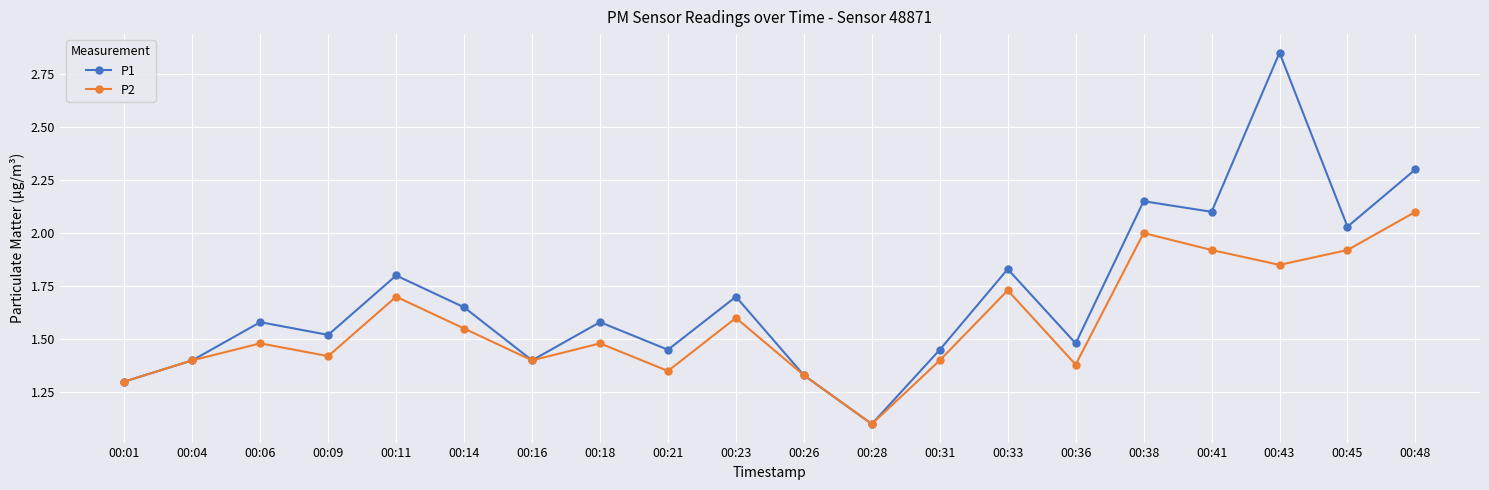

At how many categories does at least one series exceed 1?

20